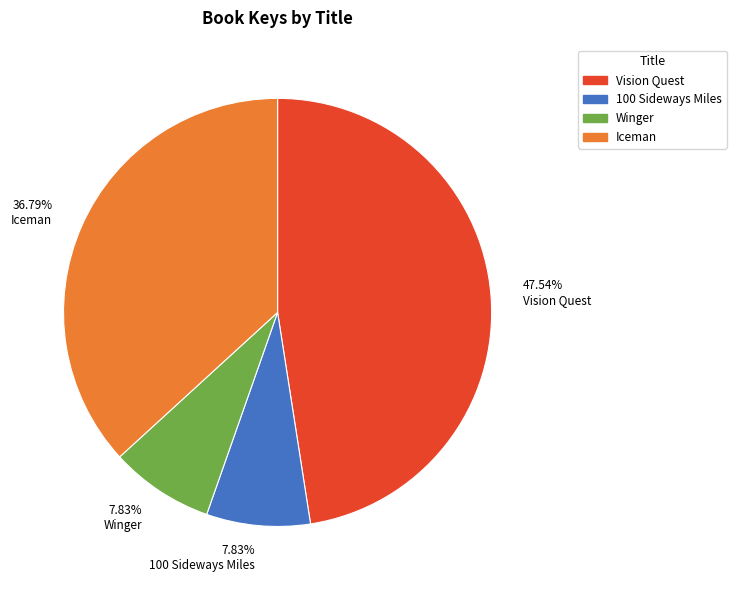

Is there any slice that represents more than half of the pie?

No